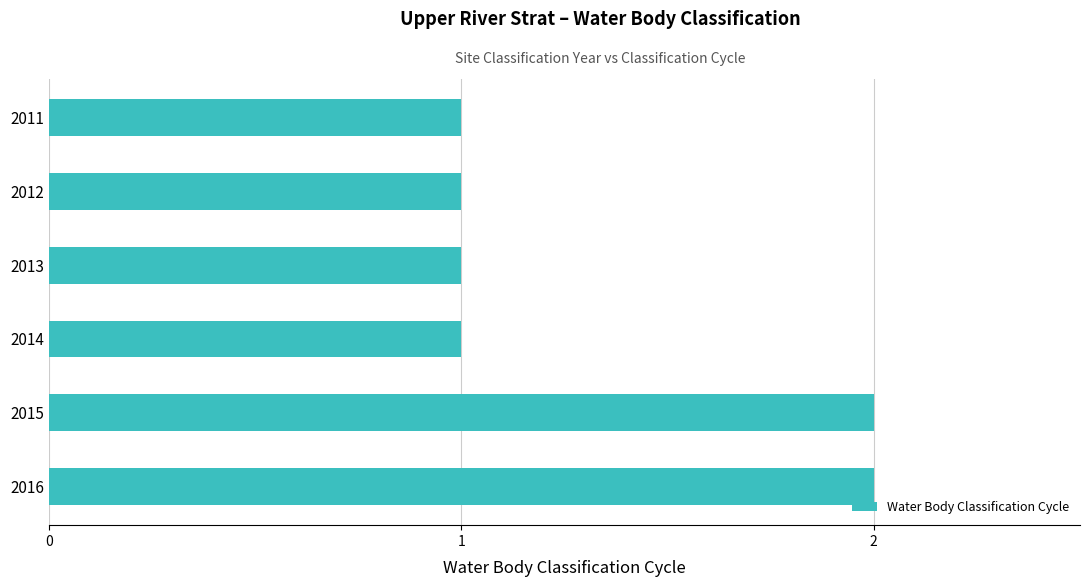

Reading bottom to top, what are all the values shown in this chart?

2	2	1	1	1	1